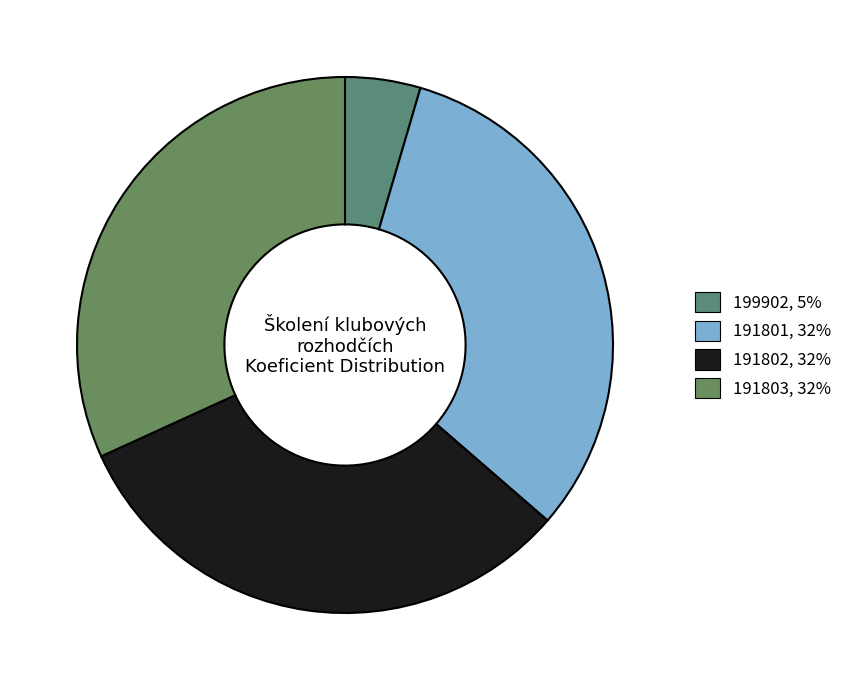

To the nearest percent, what is the difference between the 191802 and 199902 slice percentages?

27%